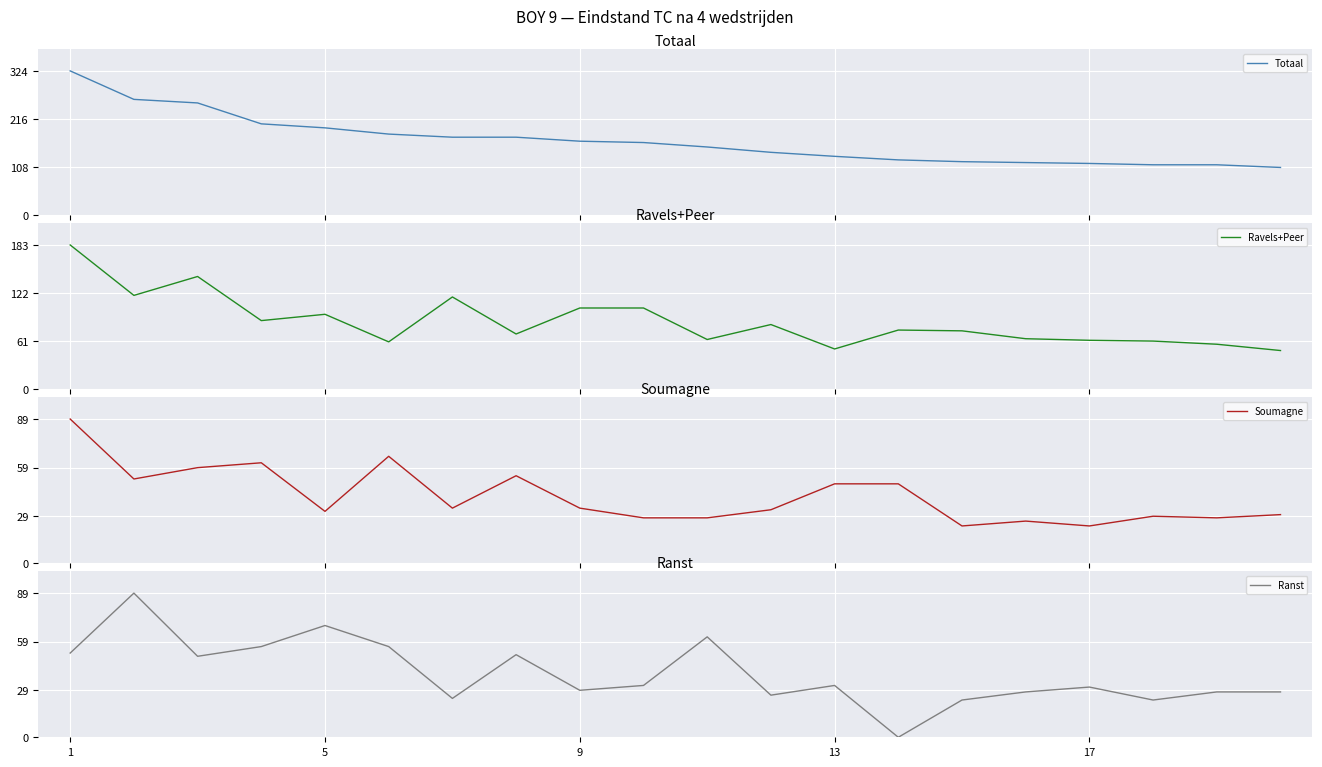

Which series has the largest range (max minus min)?

Totaal